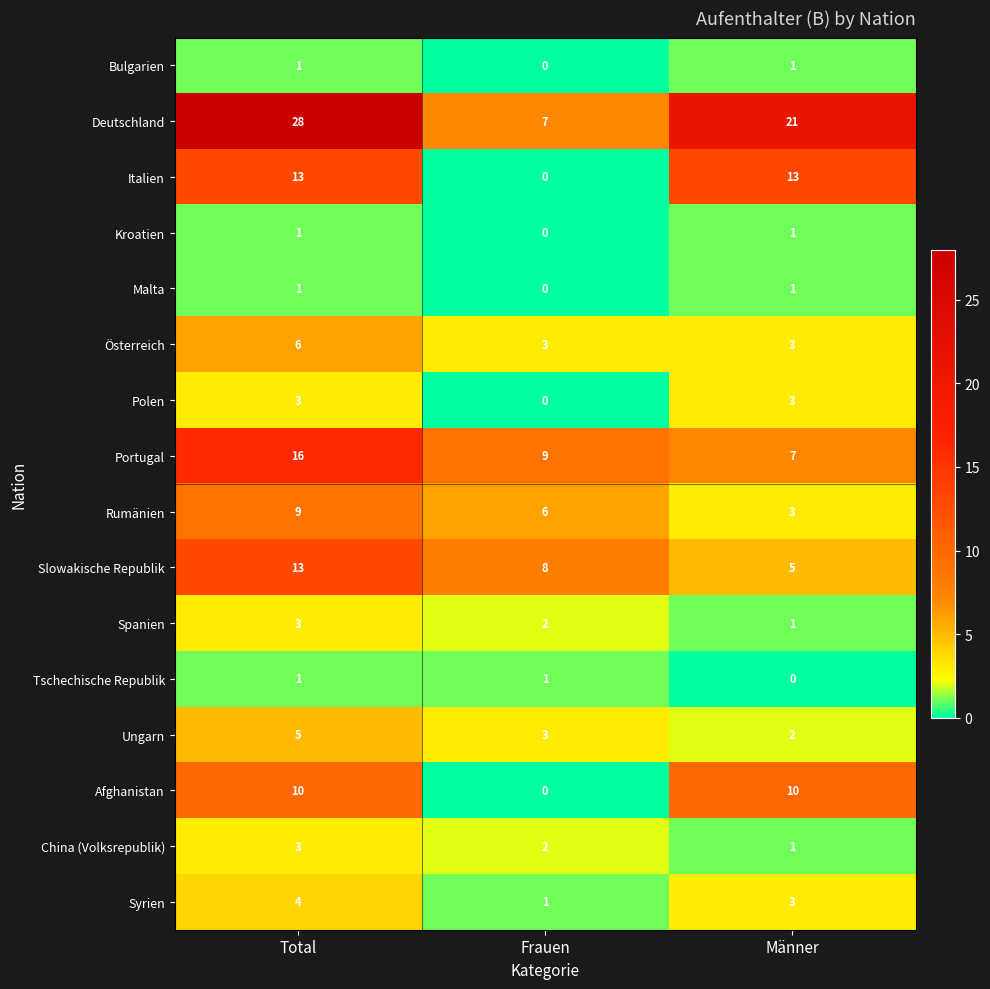

Where is Spanien nearest to the value 2?

Frauen